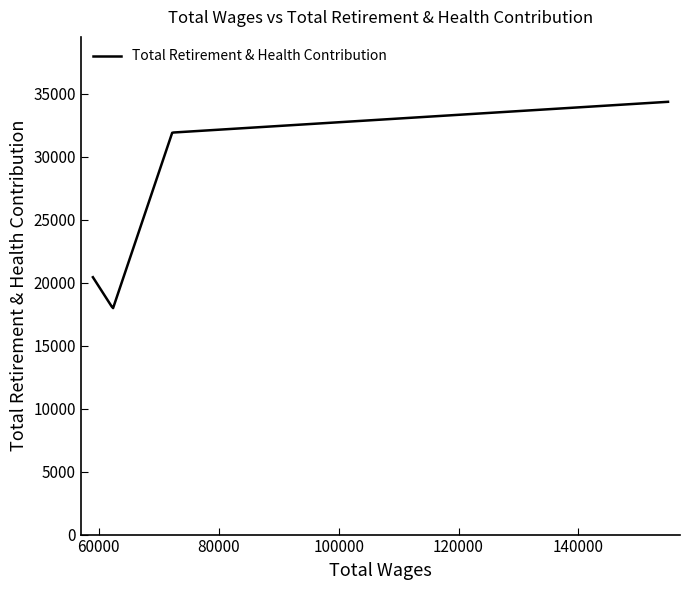

What is the greatest value displayed?

34345.0